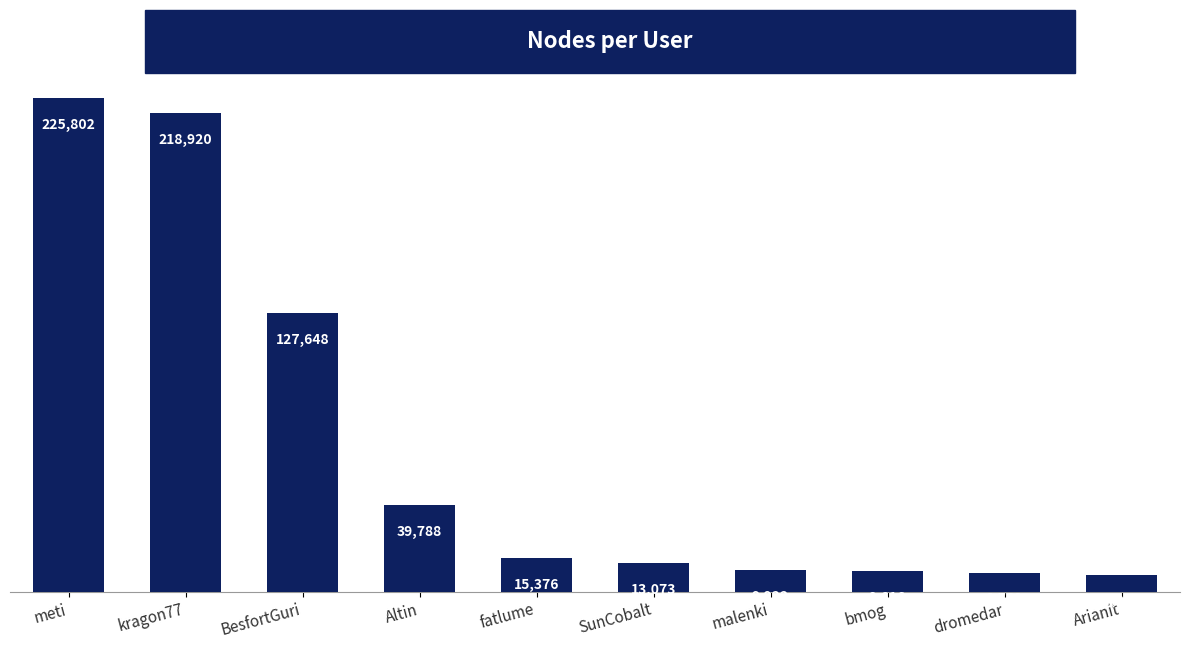

Is it true that the value at Arianit is 7914?

True